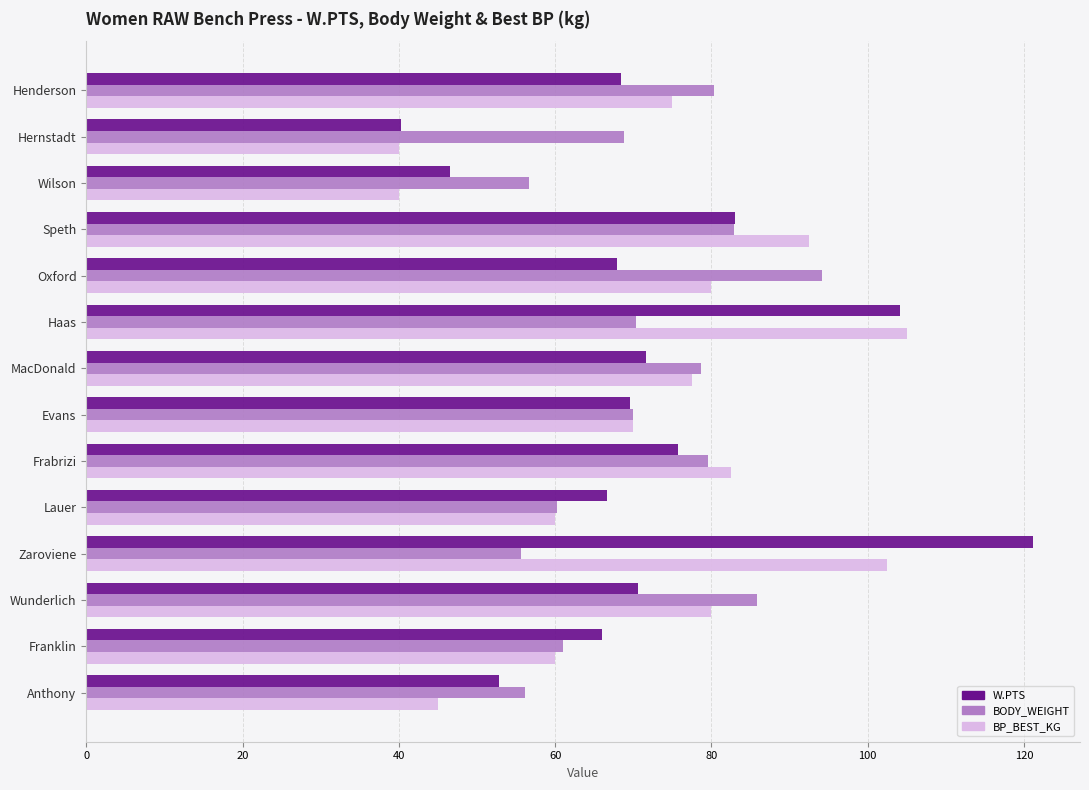

How many data points in W.PTS are less than 69?

7